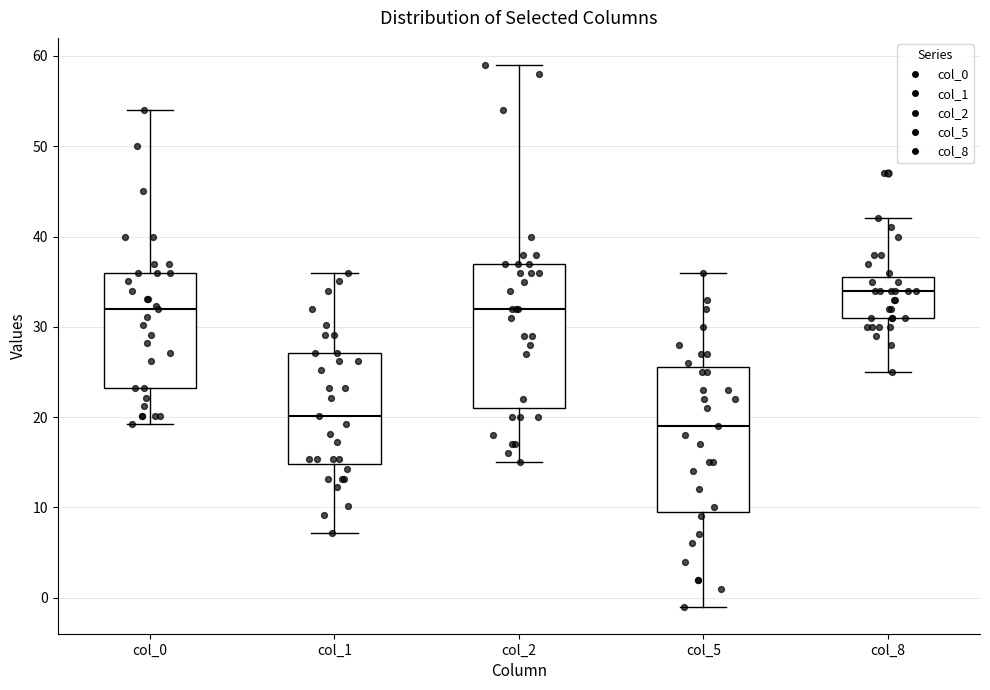

Which box has the highest median line?

col_8